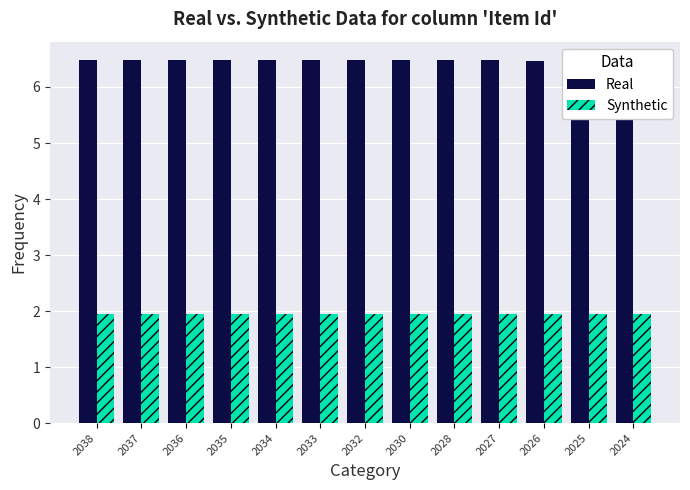

Where is Synthetic nearest to the value 1?

2038